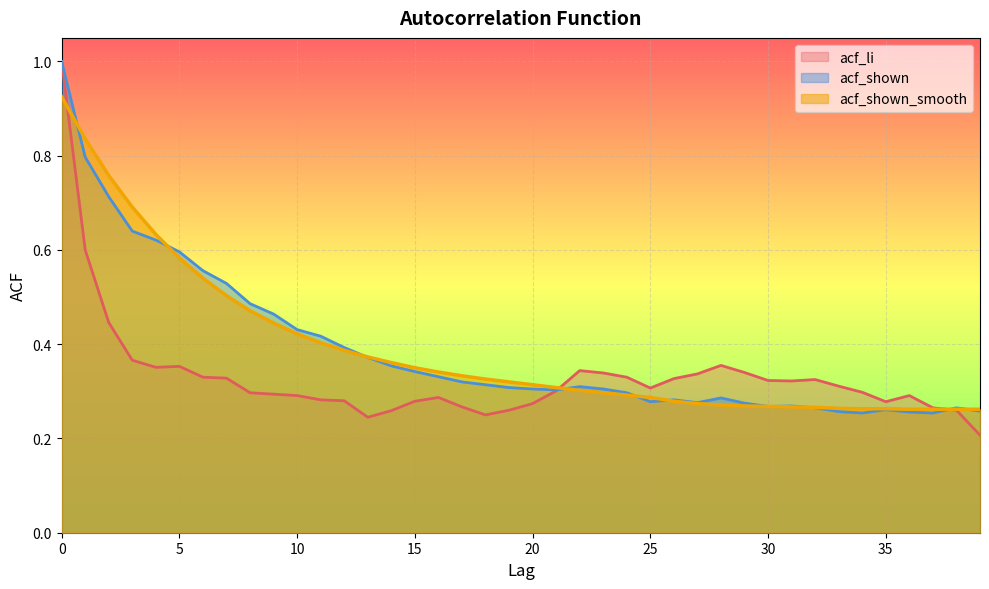

Which category has the lowest value in the acf_shown series?

34